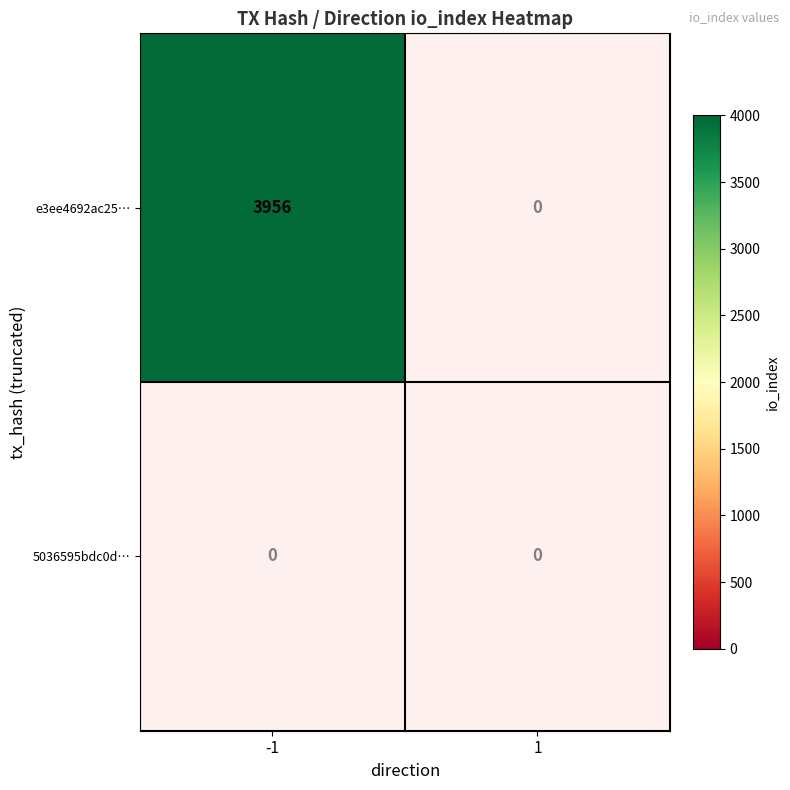

What is the difference between the highest and lowest values at direction?

2